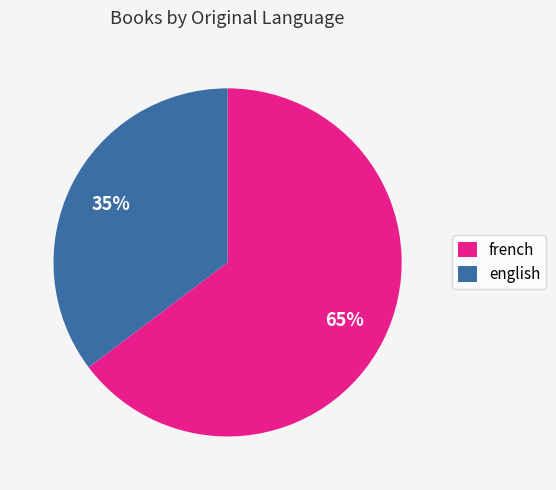

True or false: english accounts for 44% of the total.

False